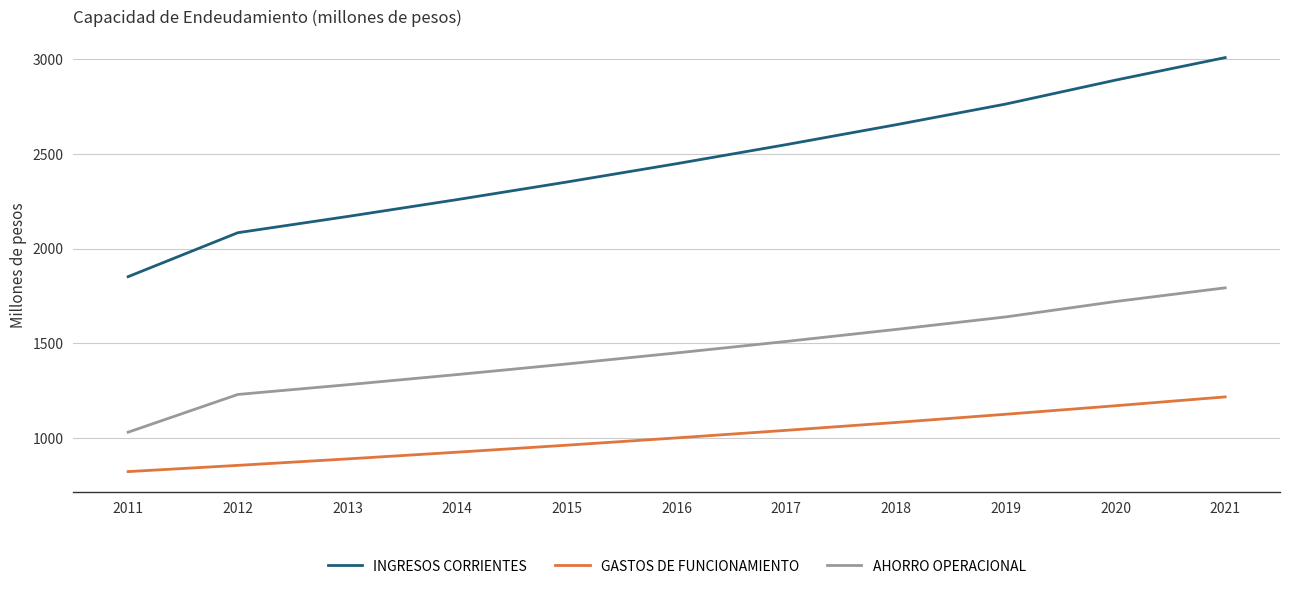

Count the number of categories in the chart.

11